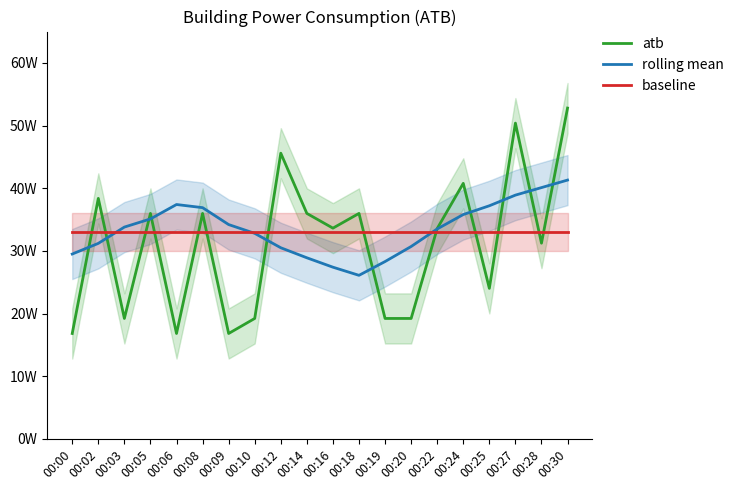

Which has a higher value, 00:19 or 00:09?

00:19